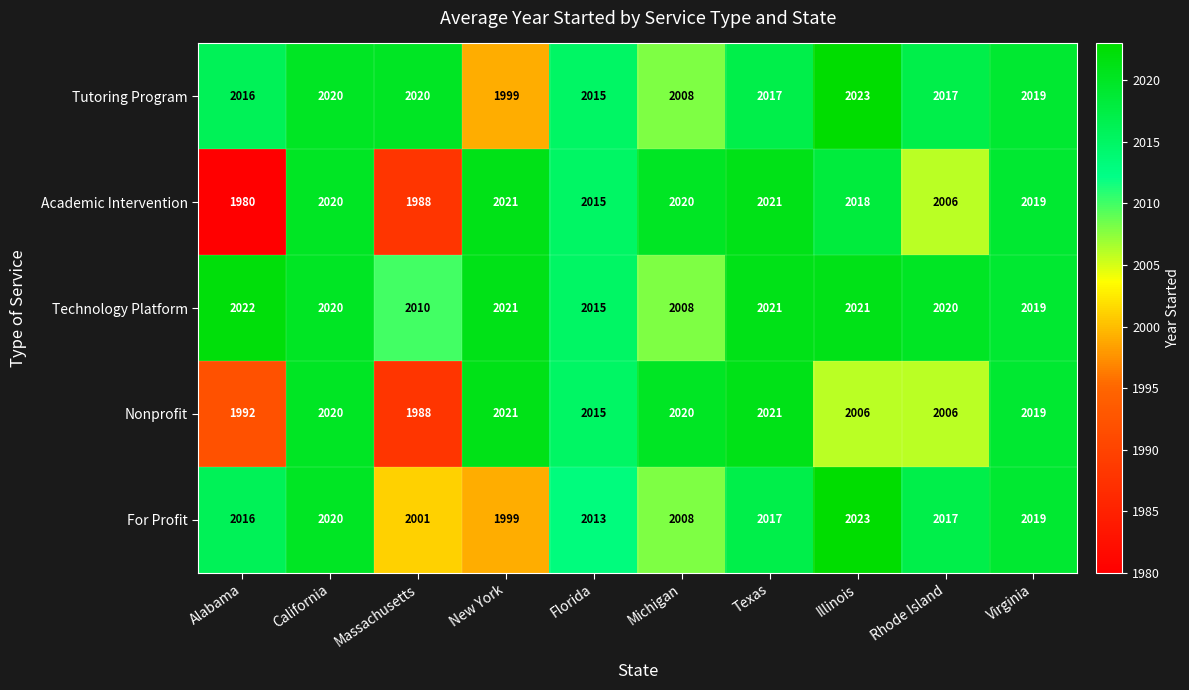

What is the sum of the Nonprofit values at Florida and Texas?

4036